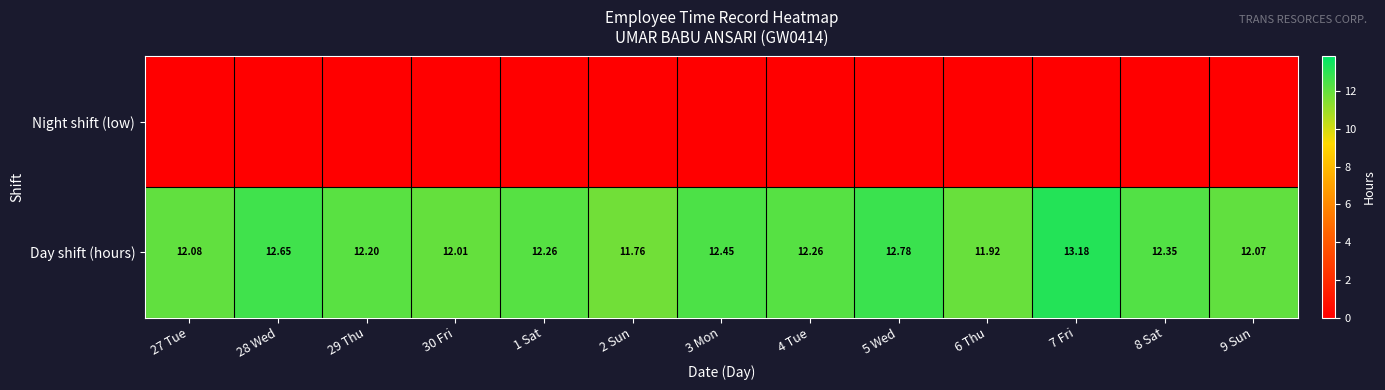

What is the sum of the Day shift (hours) values at 30 Fri and 3 Mon?

24.5